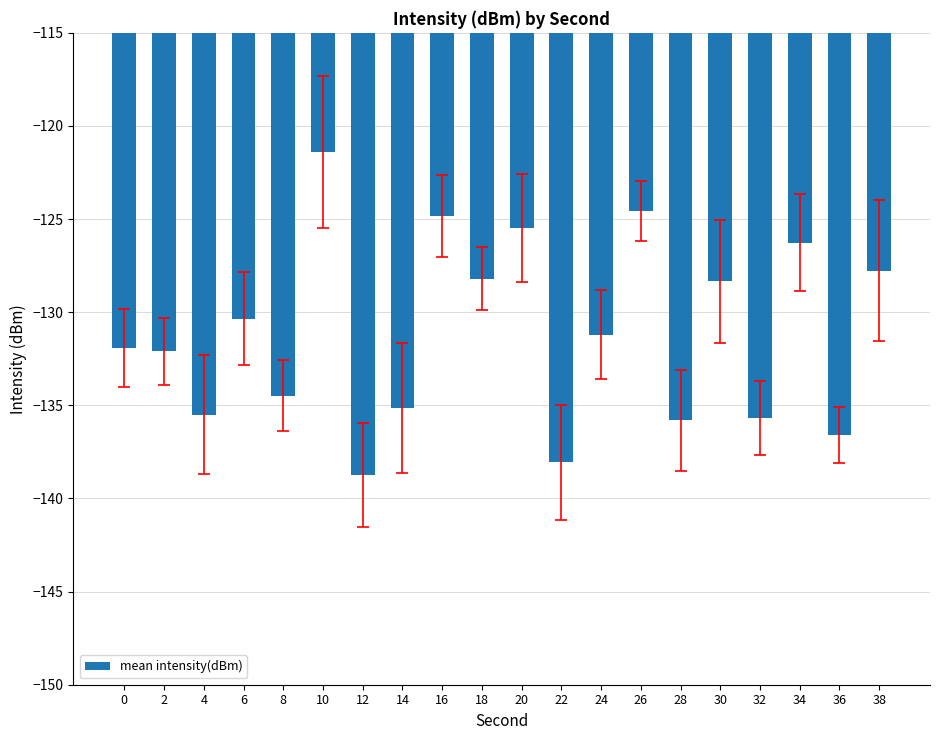

Where is the data nearest to the value -130?

6